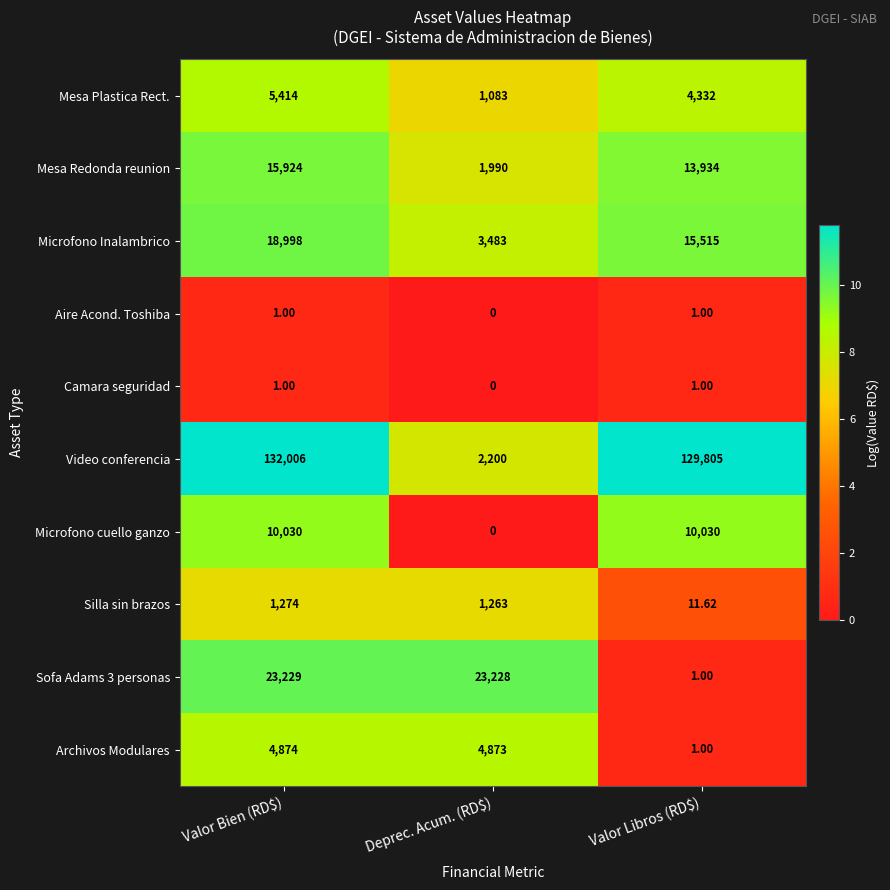

Which series has the largest total across all categories?

Video conferencia